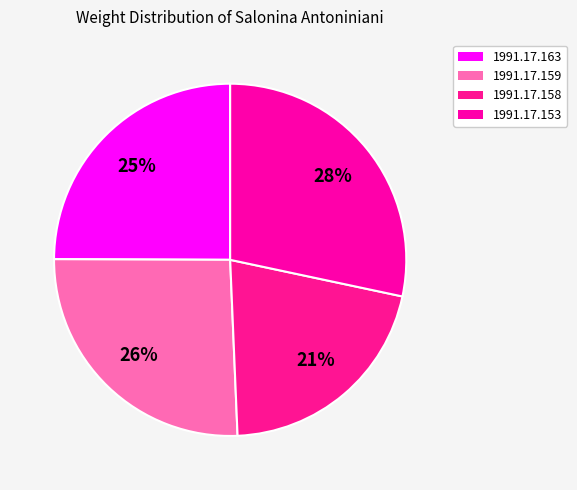

How many segments does this pie chart have?

4